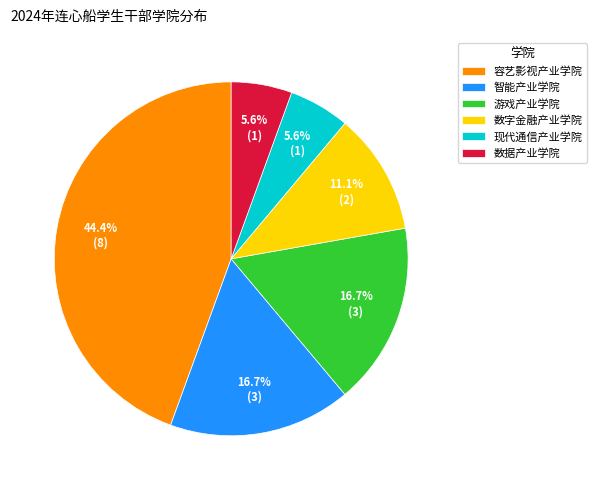

To the nearest percent, what percentage of the pie is 数据产业学院?

6%